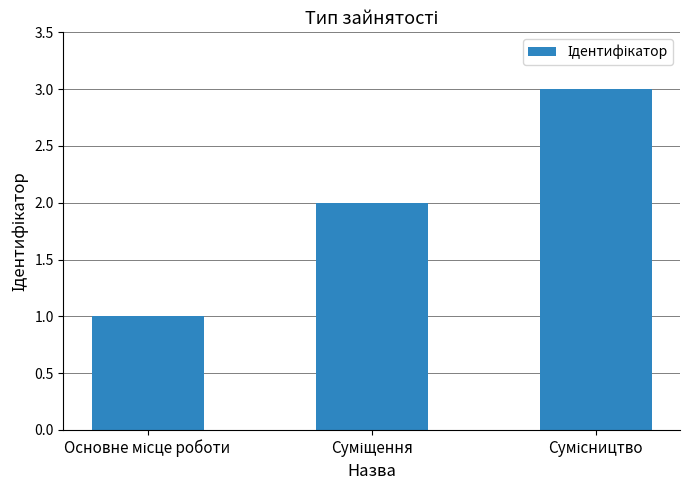

What is the sum of all values?

6